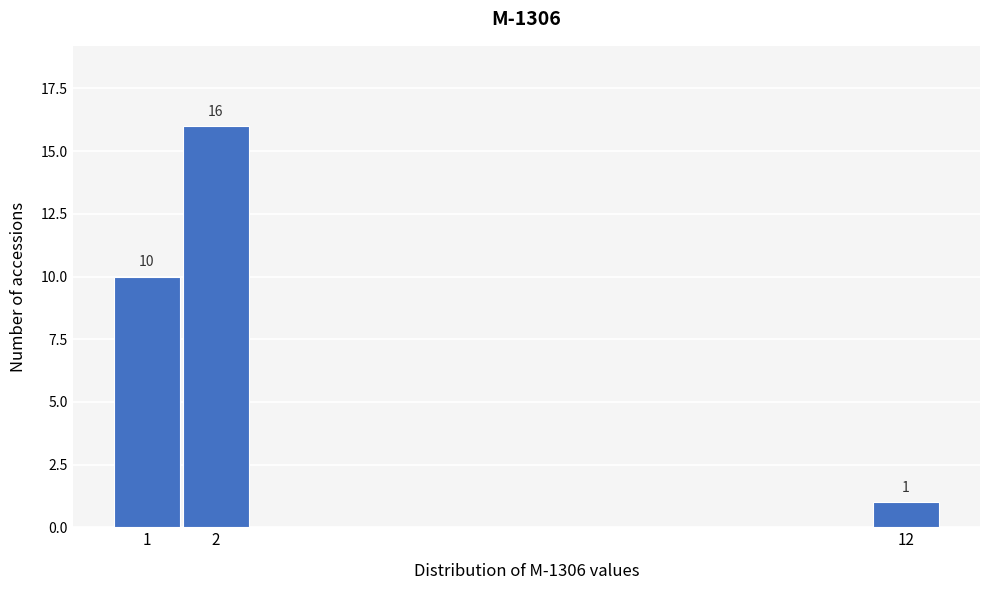

Reading left to right, transcribe all the data shown in this chart.

1=10	2=16	12=1